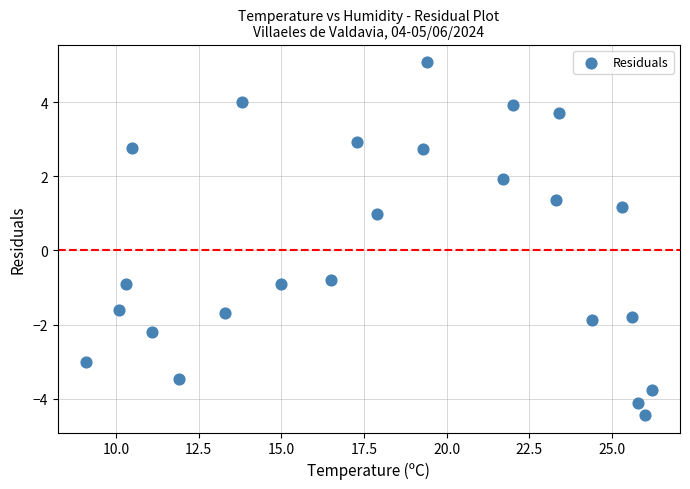

What is the range of Y values (max minus min)?

9.5